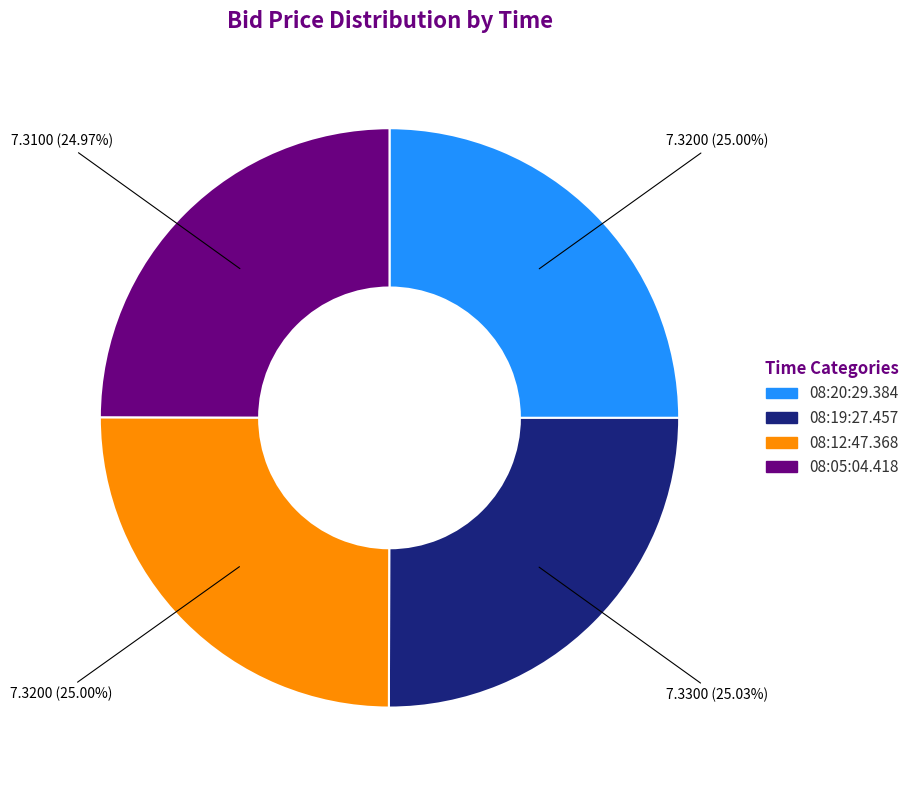

Count the number of slices in the pie.

4